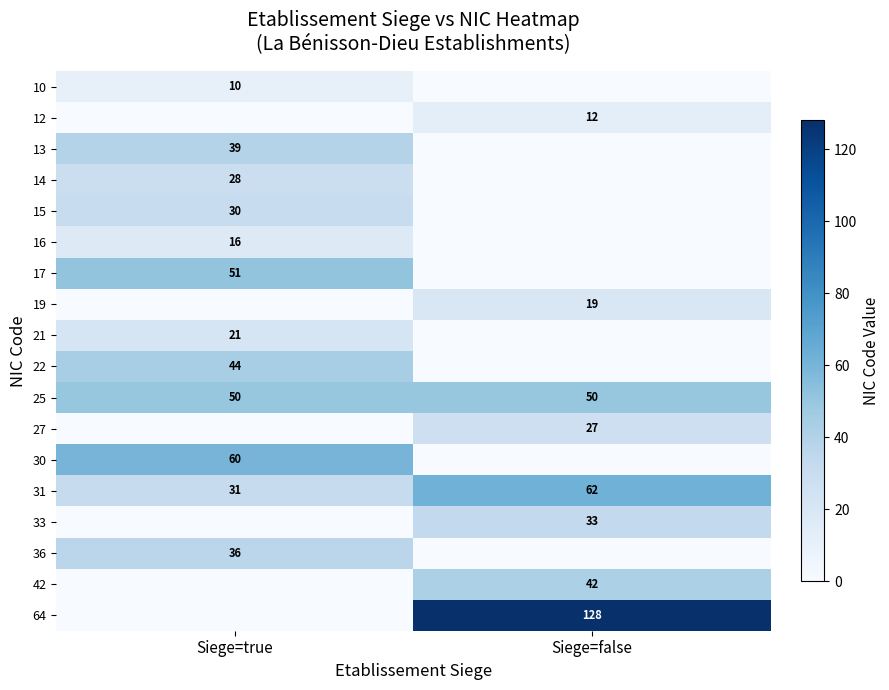

Is it true that 17 equals 51 at Siege=true?

True